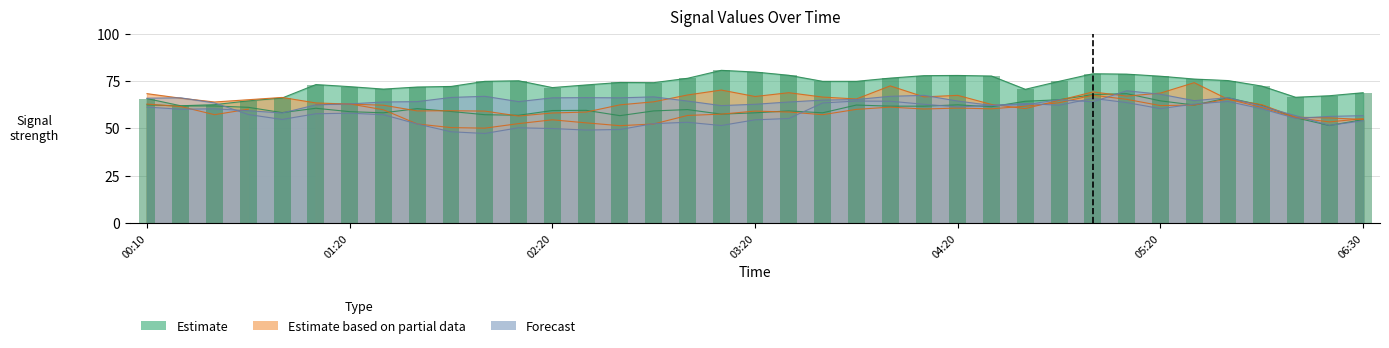

Which series has the largest total across all categories?

Estimate bars